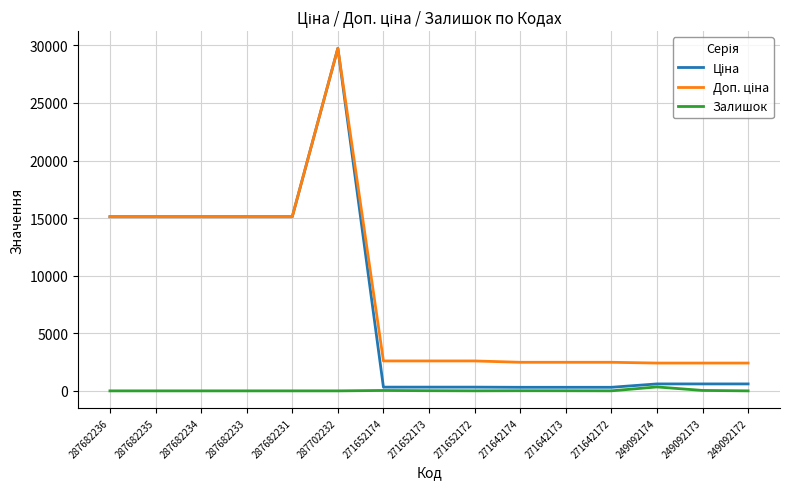

What is the total value across all series at 287682236?

30240.0